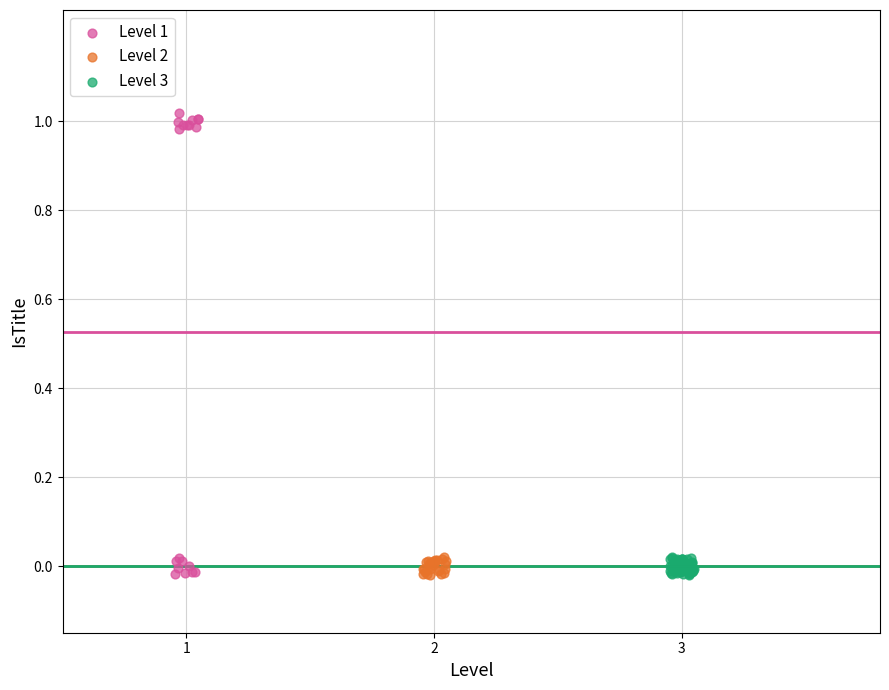

Which series has the largest Y range (max minus min)?

Level 1